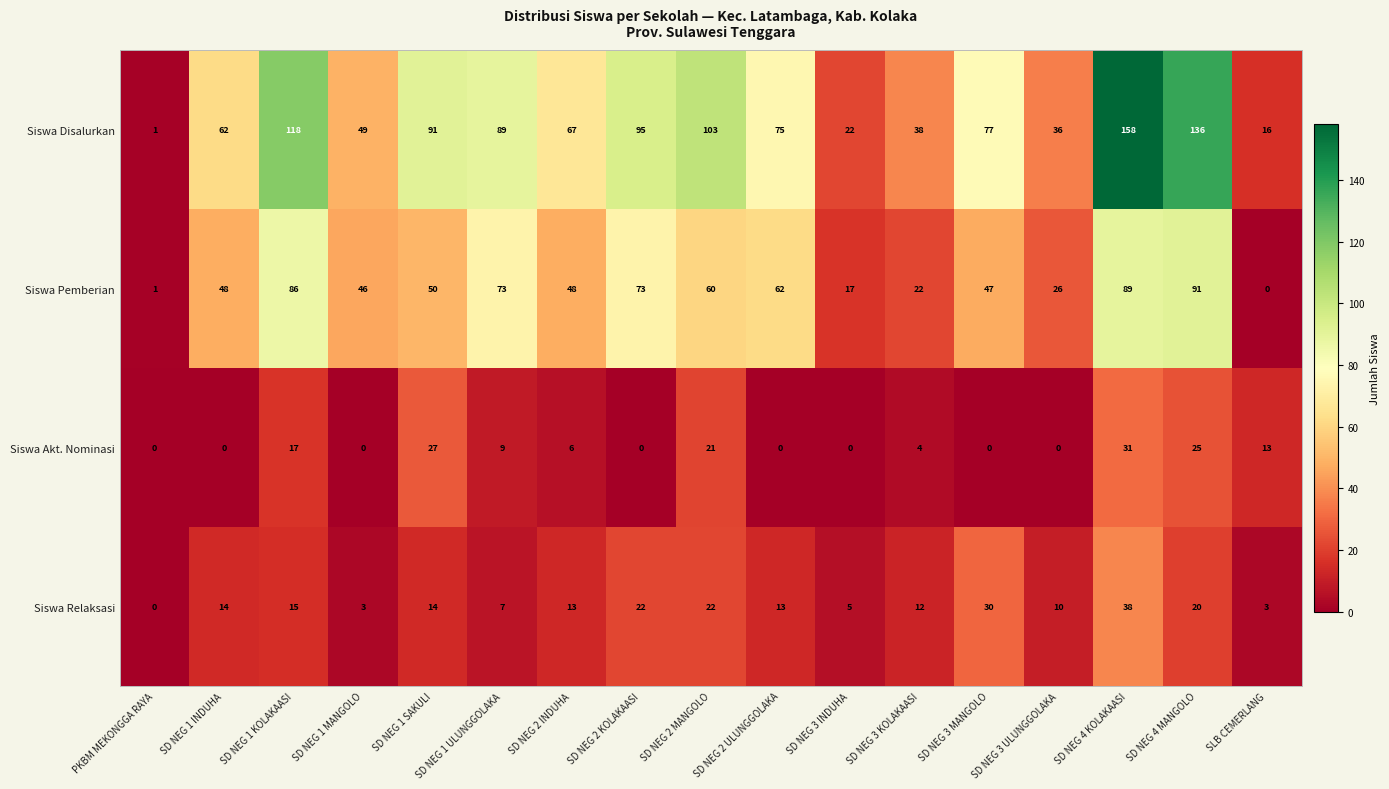

What is the greatest value displayed?

158